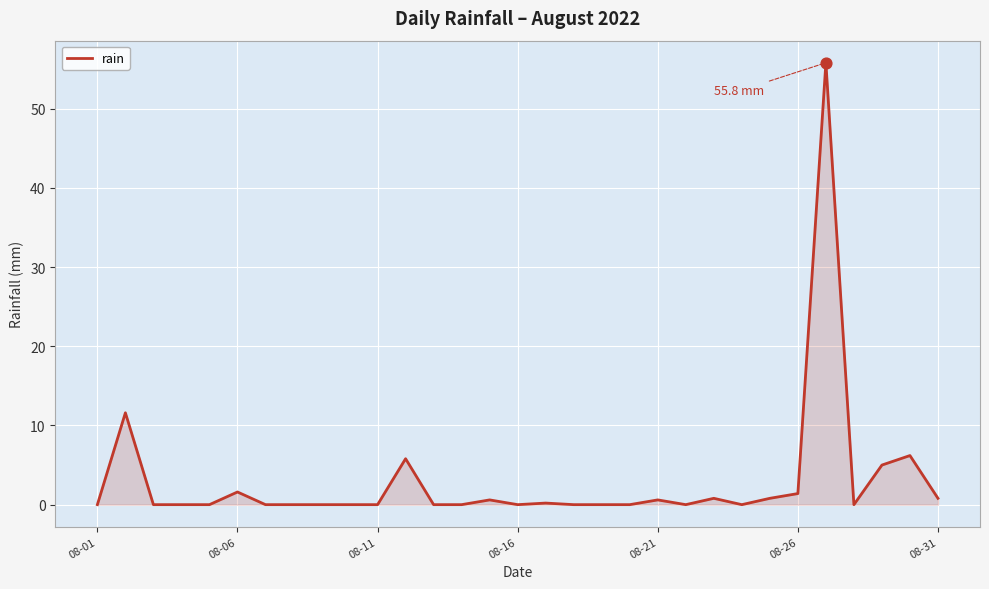

What is the difference between the maximum and minimum values?

55.8